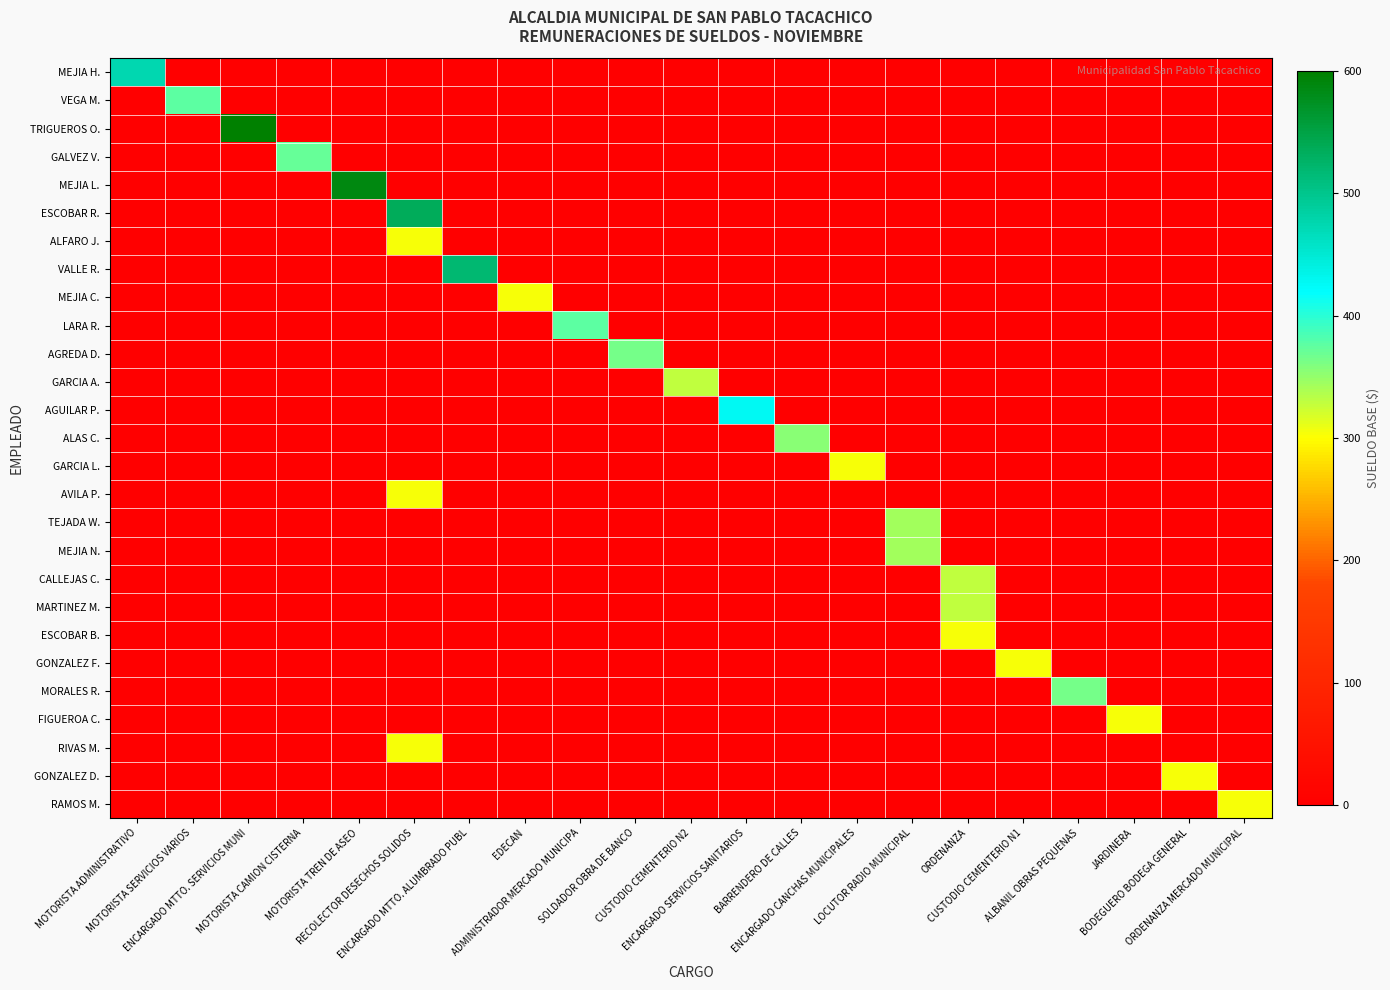

Reading left to right, extract all data points from this chart.

MEJIA H.: MOTORISTA ADMINISTRATIVO=475.0	MOTORISTA SERVICIOS VARIOS=0.0	ENCARGADO MTTO. SERVICIOS MUNI=0.0	MOTORISTA CAMION CISTERNA=0.0	MOTORISTA TREN DE ASEO=0.0	RECOLECTOR DESECHOS SOLIDOS=0.0	ENCARGADO MTTO. ALUMBRADO PUBL=0.0	EDECAN=0.0	ADMINISTRADOR MERCADO MUNICIPA=0.0	SOLDADOR OBRA DE BANCO=0.0	CUSTODIO CEMENTERIO N2=0.0	ENCARGADO SERVICIOS SANITARIOS=0.0	BARRENDERO DE CALLES=0.0	ENCARGADO CANCHAS MUNICIPALES=0.0	LOCUTOR RADIO MUNICIPAL=0.0	ORDENANZA=0.0	CUSTODIO CEMENTERIO N1=0.0	ALBANIL OBRAS PEQUENAS=0.0	JARDINERA=0.0	BODEGUERO BODEGA GENERAL=0.0	ORDENANZA MERCADO MUNICIPAL=0.0
VEGA M.: MOTORISTA ADMINISTRATIVO=0.0	MOTORISTA SERVICIOS VARIOS=375.0	ENCARGADO MTTO. SERVICIOS MUNI=0.0	MOTORISTA CAMION CISTERNA=0.0	MOTORISTA TREN DE ASEO=0.0	RECOLECTOR DESECHOS SOLIDOS=0.0	ENCARGADO MTTO. ALUMBRADO PUBL=0.0	EDECAN=0.0	ADMINISTRADOR MERCADO MUNICIPA=0.0	SOLDADOR OBRA DE BANCO=0.0	CUSTODIO CEMENTERIO N2=0.0	ENCARGADO SERVICIOS SANITARIOS=0.0	BARRENDERO DE CALLES=0.0	ENCARGADO CANCHAS MUNICIPALES=0.0	LOCUTOR RADIO MUNICIPAL=0.0	ORDENANZA=0.0	CUSTODIO CEMENTERIO N1=0.0	ALBANIL OBRAS PEQUENAS=0.0	JARDINERA=0.0	BODEGUERO BODEGA GENERAL=0.0	ORDENANZA MERCADO MUNICIPAL=0.0
TRIGUEROS O.: MOTORISTA ADMINISTRATIVO=0.0	MOTORISTA SERVICIOS VARIOS=0.0	ENCARGADO MTTO. SERVICIOS MUNI=600.0	MOTORISTA CAMION CISTERNA=0.0	MOTORISTA TREN DE ASEO=0.0	RECOLECTOR DESECHOS SOLIDOS=0.0	ENCARGADO MTTO. ALUMBRADO PUBL=0.0	EDECAN=0.0	ADMINISTRADOR MERCADO MUNICIPA=0.0	SOLDADOR OBRA DE BANCO=0.0	CUSTODIO CEMENTERIO N2=0.0	ENCARGADO SERVICIOS SANITARIOS=0.0	BARRENDERO DE CALLES=0.0	ENCARGADO CANCHAS MUNICIPALES=0.0	LOCUTOR RADIO MUNICIPAL=0.0	ORDENANZA=0.0	CUSTODIO CEMENTERIO N1=0.0	ALBANIL OBRAS PEQUENAS=0.0	JARDINERA=0.0	BODEGUERO BODEGA GENERAL=0.0	ORDENANZA MERCADO MUNICIPAL=0.0
GALVEZ V.: MOTORISTA ADMINISTRATIVO=0.0	MOTORISTA SERVICIOS VARIOS=0.0	ENCARGADO MTTO. SERVICIOS MUNI=0.0	MOTORISTA CAMION CISTERNA=372.2	MOTORISTA TREN DE ASEO=0.0	RECOLECTOR DESECHOS SOLIDOS=0.0	ENCARGADO MTTO. ALUMBRADO PUBL=0.0	EDECAN=0.0	ADMINISTRADOR MERCADO MUNICIPA=0.0	SOLDADOR OBRA DE BANCO=0.0	CUSTODIO CEMENTERIO N2=0.0	ENCARGADO SERVICIOS SANITARIOS=0.0	BARRENDERO DE CALLES=0.0	ENCARGADO CANCHAS MUNICIPALES=0.0	LOCUTOR RADIO MUNICIPAL=0.0	ORDENANZA=0.0	CUSTODIO CEMENTERIO N1=0.0	ALBANIL OBRAS PEQUENAS=0.0	JARDINERA=0.0	BODEGUERO BODEGA GENERAL=0.0	ORDENANZA MERCADO MUNICIPAL=0.0
MEJIA L.: MOTORISTA ADMINISTRATIVO=0.0	MOTORISTA SERVICIOS VARIOS=0.0	ENCARGADO MTTO. SERVICIOS MUNI=0.0	MOTORISTA CAMION CISTERNA=0.0	MOTORISTA TREN DE ASEO=587.6	RECOLECTOR DESECHOS SOLIDOS=0.0	ENCARGADO MTTO. ALUMBRADO PUBL=0.0	EDECAN=0.0	ADMINISTRADOR MERCADO MUNICIPA=0.0	SOLDADOR OBRA DE BANCO=0.0	CUSTODIO CEMENTERIO N2=0.0	ENCARGADO SERVICIOS SANITARIOS=0.0	BARRENDERO DE CALLES=0.0	ENCARGADO CANCHAS MUNICIPALES=0.0	LOCUTOR RADIO MUNICIPAL=0.0	ORDENANZA=0.0	CUSTODIO CEMENTERIO N1=0.0	ALBANIL OBRAS PEQUENAS=0.0	JARDINERA=0.0	BODEGUERO BODEGA GENERAL=0.0	ORDENANZA MERCADO MUNICIPAL=0.0
ESCOBAR R.: MOTORISTA ADMINISTRATIVO=0.0	MOTORISTA SERVICIOS VARIOS=0.0	ENCARGADO MTTO. SERVICIOS MUNI=0.0	MOTORISTA CAMION CISTERNA=0.0	MOTORISTA TREN DE ASEO=0.0	RECOLECTOR DESECHOS SOLIDOS=536.0	ENCARGADO MTTO. ALUMBRADO PUBL=0.0	EDECAN=0.0	ADMINISTRADOR MERCADO MUNICIPA=0.0	SOLDADOR OBRA DE BANCO=0.0	CUSTODIO CEMENTERIO N2=0.0	ENCARGADO SERVICIOS SANITARIOS=0.0	BARRENDERO DE CALLES=0.0	ENCARGADO CANCHAS MUNICIPALES=0.0	LOCUTOR RADIO MUNICIPAL=0.0	ORDENANZA=0.0	CUSTODIO CEMENTERIO N1=0.0	ALBANIL OBRAS PEQUENAS=0.0	JARDINERA=0.0	BODEGUERO BODEGA GENERAL=0.0	ORDENANZA MERCADO MUNICIPAL=0.0
ALFARO J.: MOTORISTA ADMINISTRATIVO=0.0	MOTORISTA SERVICIOS VARIOS=0.0	ENCARGADO MTTO. SERVICIOS MUNI=0.0	MOTORISTA CAMION CISTERNA=0.0	MOTORISTA TREN DE ASEO=0.0	RECOLECTOR DESECHOS SOLIDOS=304.2	ENCARGADO MTTO. ALUMBRADO PUBL=0.0	EDECAN=0.0	ADMINISTRADOR MERCADO MUNICIPA=0.0	SOLDADOR OBRA DE BANCO=0.0	CUSTODIO CEMENTERIO N2=0.0	ENCARGADO SERVICIOS SANITARIOS=0.0	BARRENDERO DE CALLES=0.0	ENCARGADO CANCHAS MUNICIPALES=0.0	LOCUTOR RADIO MUNICIPAL=0.0	ORDENANZA=0.0	CUSTODIO CEMENTERIO N1=0.0	ALBANIL OBRAS PEQUENAS=0.0	JARDINERA=0.0	BODEGUERO BODEGA GENERAL=0.0	ORDENANZA MERCADO MUNICIPAL=0.0
VALLE R.: MOTORISTA ADMINISTRATIVO=0.0	MOTORISTA SERVICIOS VARIOS=0.0	ENCARGADO MTTO. SERVICIOS MUNI=0.0	MOTORISTA CAMION CISTERNA=0.0	MOTORISTA TREN DE ASEO=0.0	RECOLECTOR DESECHOS SOLIDOS=0.0	ENCARGADO MTTO. ALUMBRADO PUBL=520.0	EDECAN=0.0	ADMINISTRADOR MERCADO MUNICIPA=0.0	SOLDADOR OBRA DE BANCO=0.0	CUSTODIO CEMENTERIO N2=0.0	ENCARGADO SERVICIOS SANITARIOS=0.0	BARRENDERO DE CALLES=0.0	ENCARGADO CANCHAS MUNICIPALES=0.0	LOCUTOR RADIO MUNICIPAL=0.0	ORDENANZA=0.0	CUSTODIO CEMENTERIO N1=0.0	ALBANIL OBRAS PEQUENAS=0.0	JARDINERA=0.0	BODEGUERO BODEGA GENERAL=0.0	ORDENANZA MERCADO MUNICIPAL=0.0
MEJIA C.: MOTORISTA ADMINISTRATIVO=0.0	MOTORISTA SERVICIOS VARIOS=0.0	ENCARGADO MTTO. SERVICIOS MUNI=0.0	MOTORISTA CAMION CISTERNA=0.0	MOTORISTA TREN DE ASEO=0.0	RECOLECTOR DESECHOS SOLIDOS=0.0	ENCARGADO MTTO. ALUMBRADO PUBL=0.0	EDECAN=304.2	ADMINISTRADOR MERCADO MUNICIPA=0.0	SOLDADOR OBRA DE BANCO=0.0	CUSTODIO CEMENTERIO N2=0.0	ENCARGADO SERVICIOS SANITARIOS=0.0	BARRENDERO DE CALLES=0.0	ENCARGADO CANCHAS MUNICIPALES=0.0	LOCUTOR RADIO MUNICIPAL=0.0	ORDENANZA=0.0	CUSTODIO CEMENTERIO N1=0.0	ALBANIL OBRAS PEQUENAS=0.0	JARDINERA=0.0	BODEGUERO BODEGA GENERAL=0.0	ORDENANZA MERCADO MUNICIPAL=0.0
LARA R.: MOTORISTA ADMINISTRATIVO=0.0	MOTORISTA SERVICIOS VARIOS=0.0	ENCARGADO MTTO. SERVICIOS MUNI=0.0	MOTORISTA CAMION CISTERNA=0.0	MOTORISTA TREN DE ASEO=0.0	RECOLECTOR DESECHOS SOLIDOS=0.0	ENCARGADO MTTO. ALUMBRADO PUBL=0.0	EDECAN=0.0	ADMINISTRADOR MERCADO MUNICIPA=375.0	SOLDADOR OBRA DE BANCO=0.0	CUSTODIO CEMENTERIO N2=0.0	ENCARGADO SERVICIOS SANITARIOS=0.0	BARRENDERO DE CALLES=0.0	ENCARGADO CANCHAS MUNICIPALES=0.0	LOCUTOR RADIO MUNICIPAL=0.0	ORDENANZA=0.0	CUSTODIO CEMENTERIO N1=0.0	ALBANIL OBRAS PEQUENAS=0.0	JARDINERA=0.0	BODEGUERO BODEGA GENERAL=0.0	ORDENANZA MERCADO MUNICIPAL=0.0
AGREDA D.: MOTORISTA ADMINISTRATIVO=0.0	MOTORISTA SERVICIOS VARIOS=0.0	ENCARGADO MTTO. SERVICIOS MUNI=0.0	MOTORISTA CAMION CISTERNA=0.0	MOTORISTA TREN DE ASEO=0.0	RECOLECTOR DESECHOS SOLIDOS=0.0	ENCARGADO MTTO. ALUMBRADO PUBL=0.0	EDECAN=0.0	ADMINISTRADOR MERCADO MUNICIPA=0.0	SOLDADOR OBRA DE BANCO=365.0	CUSTODIO CEMENTERIO N2=0.0	ENCARGADO SERVICIOS SANITARIOS=0.0	BARRENDERO DE CALLES=0.0	ENCARGADO CANCHAS MUNICIPALES=0.0	LOCUTOR RADIO MUNICIPAL=0.0	ORDENANZA=0.0	CUSTODIO CEMENTERIO N1=0.0	ALBANIL OBRAS PEQUENAS=0.0	JARDINERA=0.0	BODEGUERO BODEGA GENERAL=0.0	ORDENANZA MERCADO MUNICIPAL=0.0
GARCIA A.: MOTORISTA ADMINISTRATIVO=0.0	MOTORISTA SERVICIOS VARIOS=0.0	ENCARGADO MTTO. SERVICIOS MUNI=0.0	MOTORISTA CAMION CISTERNA=0.0	MOTORISTA TREN DE ASEO=0.0	RECOLECTOR DESECHOS SOLIDOS=0.0	ENCARGADO MTTO. ALUMBRADO PUBL=0.0	EDECAN=0.0	ADMINISTRADOR MERCADO MUNICIPA=0.0	SOLDADOR OBRA DE BANCO=0.0	CUSTODIO CEMENTERIO N2=329.2	ENCARGADO SERVICIOS SANITARIOS=0.0	BARRENDERO DE CALLES=0.0	ENCARGADO CANCHAS MUNICIPALES=0.0	LOCUTOR RADIO MUNICIPAL=0.0	ORDENANZA=0.0	CUSTODIO CEMENTERIO N1=0.0	ALBANIL OBRAS PEQUENAS=0.0	JARDINERA=0.0	BODEGUERO BODEGA GENERAL=0.0	ORDENANZA MERCADO MUNICIPAL=0.0
AGUILAR P.: MOTORISTA ADMINISTRATIVO=0.0	MOTORISTA SERVICIOS VARIOS=0.0	ENCARGADO MTTO. SERVICIOS MUNI=0.0	MOTORISTA CAMION CISTERNA=0.0	MOTORISTA TREN DE ASEO=0.0	RECOLECTOR DESECHOS SOLIDOS=0.0	ENCARGADO MTTO. ALUMBRADO PUBL=0.0	EDECAN=0.0	ADMINISTRADOR MERCADO MUNICIPA=0.0	SOLDADOR OBRA DE BANCO=0.0	CUSTODIO CEMENTERIO N2=0.0	ENCARGADO SERVICIOS SANITARIOS=428.6	BARRENDERO DE CALLES=0.0	ENCARGADO CANCHAS MUNICIPALES=0.0	LOCUTOR RADIO MUNICIPAL=0.0	ORDENANZA=0.0	CUSTODIO CEMENTERIO N1=0.0	ALBANIL OBRAS PEQUENAS=0.0	JARDINERA=0.0	BODEGUERO BODEGA GENERAL=0.0	ORDENANZA MERCADO MUNICIPAL=0.0
ALAS C.: MOTORISTA ADMINISTRATIVO=0.0	MOTORISTA SERVICIOS VARIOS=0.0	ENCARGADO MTTO. SERVICIOS MUNI=0.0	MOTORISTA CAMION CISTERNA=0.0	MOTORISTA TREN DE ASEO=0.0	RECOLECTOR DESECHOS SOLIDOS=0.0	ENCARGADO MTTO. ALUMBRADO PUBL=0.0	EDECAN=0.0	ADMINISTRADOR MERCADO MUNICIPA=0.0	SOLDADOR OBRA DE BANCO=0.0	CUSTODIO CEMENTERIO N2=0.0	ENCARGADO SERVICIOS SANITARIOS=0.0	BARRENDERO DE CALLES=354.2	ENCARGADO CANCHAS MUNICIPALES=0.0	LOCUTOR RADIO MUNICIPAL=0.0	ORDENANZA=0.0	CUSTODIO CEMENTERIO N1=0.0	ALBANIL OBRAS PEQUENAS=0.0	JARDINERA=0.0	BODEGUERO BODEGA GENERAL=0.0	ORDENANZA MERCADO MUNICIPAL=0.0
GARCIA L.: MOTORISTA ADMINISTRATIVO=0.0	MOTORISTA SERVICIOS VARIOS=0.0	ENCARGADO MTTO. SERVICIOS MUNI=0.0	MOTORISTA CAMION CISTERNA=0.0	MOTORISTA TREN DE ASEO=0.0	RECOLECTOR DESECHOS SOLIDOS=0.0	ENCARGADO MTTO. ALUMBRADO PUBL=0.0	EDECAN=0.0	ADMINISTRADOR MERCADO MUNICIPA=0.0	SOLDADOR OBRA DE BANCO=0.0	CUSTODIO CEMENTERIO N2=0.0	ENCARGADO SERVICIOS SANITARIOS=0.0	BARRENDERO DE CALLES=0.0	ENCARGADO CANCHAS MUNICIPALES=304.2	LOCUTOR RADIO MUNICIPAL=0.0	ORDENANZA=0.0	CUSTODIO CEMENTERIO N1=0.0	ALBANIL OBRAS PEQUENAS=0.0	JARDINERA=0.0	BODEGUERO BODEGA GENERAL=0.0	ORDENANZA MERCADO MUNICIPAL=0.0
AVILA P.: MOTORISTA ADMINISTRATIVO=0.0	MOTORISTA SERVICIOS VARIOS=0.0	ENCARGADO MTTO. SERVICIOS MUNI=0.0	MOTORISTA CAMION CISTERNA=0.0	MOTORISTA TREN DE ASEO=0.0	RECOLECTOR DESECHOS SOLIDOS=304.2	ENCARGADO MTTO. ALUMBRADO PUBL=0.0	EDECAN=0.0	ADMINISTRADOR MERCADO MUNICIPA=0.0	SOLDADOR OBRA DE BANCO=0.0	CUSTODIO CEMENTERIO N2=0.0	ENCARGADO SERVICIOS SANITARIOS=0.0	BARRENDERO DE CALLES=0.0	ENCARGADO CANCHAS MUNICIPALES=0.0	LOCUTOR RADIO MUNICIPAL=0.0	ORDENANZA=0.0	CUSTODIO CEMENTERIO N1=0.0	ALBANIL OBRAS PEQUENAS=0.0	JARDINERA=0.0	BODEGUERO BODEGA GENERAL=0.0	ORDENANZA MERCADO MUNICIPAL=0.0
TEJADA W.: MOTORISTA ADMINISTRATIVO=0.0	MOTORISTA SERVICIOS VARIOS=0.0	ENCARGADO MTTO. SERVICIOS MUNI=0.0	MOTORISTA CAMION CISTERNA=0.0	MOTORISTA TREN DE ASEO=0.0	RECOLECTOR DESECHOS SOLIDOS=0.0	ENCARGADO MTTO. ALUMBRADO PUBL=0.0	EDECAN=0.0	ADMINISTRADOR MERCADO MUNICIPA=0.0	SOLDADOR OBRA DE BANCO=0.0	CUSTODIO CEMENTERIO N2=0.0	ENCARGADO SERVICIOS SANITARIOS=0.0	BARRENDERO DE CALLES=0.0	ENCARGADO CANCHAS MUNICIPALES=0.0	LOCUTOR RADIO MUNICIPAL=344.2	ORDENANZA=0.0	CUSTODIO CEMENTERIO N1=0.0	ALBANIL OBRAS PEQUENAS=0.0	JARDINERA=0.0	BODEGUERO BODEGA GENERAL=0.0	ORDENANZA MERCADO MUNICIPAL=0.0
MEJIA N.: MOTORISTA ADMINISTRATIVO=0.0	MOTORISTA SERVICIOS VARIOS=0.0	ENCARGADO MTTO. SERVICIOS MUNI=0.0	MOTORISTA CAMION CISTERNA=0.0	MOTORISTA TREN DE ASEO=0.0	RECOLECTOR DESECHOS SOLIDOS=0.0	ENCARGADO MTTO. ALUMBRADO PUBL=0.0	EDECAN=0.0	ADMINISTRADOR MERCADO MUNICIPA=0.0	SOLDADOR OBRA DE BANCO=0.0	CUSTODIO CEMENTERIO N2=0.0	ENCARGADO SERVICIOS SANITARIOS=0.0	BARRENDERO DE CALLES=0.0	ENCARGADO CANCHAS MUNICIPALES=0.0	LOCUTOR RADIO MUNICIPAL=344.2	ORDENANZA=0.0	CUSTODIO CEMENTERIO N1=0.0	ALBANIL OBRAS PEQUENAS=0.0	JARDINERA=0.0	BODEGUERO BODEGA GENERAL=0.0	ORDENANZA MERCADO MUNICIPAL=0.0
CALLEJAS C.: MOTORISTA ADMINISTRATIVO=0.0	MOTORISTA SERVICIOS VARIOS=0.0	ENCARGADO MTTO. SERVICIOS MUNI=0.0	MOTORISTA CAMION CISTERNA=0.0	MOTORISTA TREN DE ASEO=0.0	RECOLECTOR DESECHOS SOLIDOS=0.0	ENCARGADO MTTO. ALUMBRADO PUBL=0.0	EDECAN=0.0	ADMINISTRADOR MERCADO MUNICIPA=0.0	SOLDADOR OBRA DE BANCO=0.0	CUSTODIO CEMENTERIO N2=0.0	ENCARGADO SERVICIOS SANITARIOS=0.0	BARRENDERO DE CALLES=0.0	ENCARGADO CANCHAS MUNICIPALES=0.0	LOCUTOR RADIO MUNICIPAL=0.0	ORDENANZA=329.2	CUSTODIO CEMENTERIO N1=0.0	ALBANIL OBRAS PEQUENAS=0.0	JARDINERA=0.0	BODEGUERO BODEGA GENERAL=0.0	ORDENANZA MERCADO MUNICIPAL=0.0
MARTINEZ M.: MOTORISTA ADMINISTRATIVO=0.0	MOTORISTA SERVICIOS VARIOS=0.0	ENCARGADO MTTO. SERVICIOS MUNI=0.0	MOTORISTA CAMION CISTERNA=0.0	MOTORISTA TREN DE ASEO=0.0	RECOLECTOR DESECHOS SOLIDOS=0.0	ENCARGADO MTTO. ALUMBRADO PUBL=0.0	EDECAN=0.0	ADMINISTRADOR MERCADO MUNICIPA=0.0	SOLDADOR OBRA DE BANCO=0.0	CUSTODIO CEMENTERIO N2=0.0	ENCARGADO SERVICIOS SANITARIOS=0.0	BARRENDERO DE CALLES=0.0	ENCARGADO CANCHAS MUNICIPALES=0.0	LOCUTOR RADIO MUNICIPAL=0.0	ORDENANZA=329.2	CUSTODIO CEMENTERIO N1=0.0	ALBANIL OBRAS PEQUENAS=0.0	JARDINERA=0.0	BODEGUERO BODEGA GENERAL=0.0	ORDENANZA MERCADO MUNICIPAL=0.0
ESCOBAR B.: MOTORISTA ADMINISTRATIVO=0.0	MOTORISTA SERVICIOS VARIOS=0.0	ENCARGADO MTTO. SERVICIOS MUNI=0.0	MOTORISTA CAMION CISTERNA=0.0	MOTORISTA TREN DE ASEO=0.0	RECOLECTOR DESECHOS SOLIDOS=0.0	ENCARGADO MTTO. ALUMBRADO PUBL=0.0	EDECAN=0.0	ADMINISTRADOR MERCADO MUNICIPA=0.0	SOLDADOR OBRA DE BANCO=0.0	CUSTODIO CEMENTERIO N2=0.0	ENCARGADO SERVICIOS SANITARIOS=0.0	BARRENDERO DE CALLES=0.0	ENCARGADO CANCHAS MUNICIPALES=0.0	LOCUTOR RADIO MUNICIPAL=0.0	ORDENANZA=304.2	CUSTODIO CEMENTERIO N1=0.0	ALBANIL OBRAS PEQUENAS=0.0	JARDINERA=0.0	BODEGUERO BODEGA GENERAL=0.0	ORDENANZA MERCADO MUNICIPAL=0.0
GONZALEZ F.: MOTORISTA ADMINISTRATIVO=0.0	MOTORISTA SERVICIOS VARIOS=0.0	ENCARGADO MTTO. SERVICIOS MUNI=0.0	MOTORISTA CAMION CISTERNA=0.0	MOTORISTA TREN DE ASEO=0.0	RECOLECTOR DESECHOS SOLIDOS=0.0	ENCARGADO MTTO. ALUMBRADO PUBL=0.0	EDECAN=0.0	ADMINISTRADOR MERCADO MUNICIPA=0.0	SOLDADOR OBRA DE BANCO=0.0	CUSTODIO CEMENTERIO N2=0.0	ENCARGADO SERVICIOS SANITARIOS=0.0	BARRENDERO DE CALLES=0.0	ENCARGADO CANCHAS MUNICIPALES=0.0	LOCUTOR RADIO MUNICIPAL=0.0	ORDENANZA=0.0	CUSTODIO CEMENTERIO N1=304.2	ALBANIL OBRAS PEQUENAS=0.0	JARDINERA=0.0	BODEGUERO BODEGA GENERAL=0.0	ORDENANZA MERCADO MUNICIPAL=0.0
MORALES R.: MOTORISTA ADMINISTRATIVO=0.0	MOTORISTA SERVICIOS VARIOS=0.0	ENCARGADO MTTO. SERVICIOS MUNI=0.0	MOTORISTA CAMION CISTERNA=0.0	MOTORISTA TREN DE ASEO=0.0	RECOLECTOR DESECHOS SOLIDOS=0.0	ENCARGADO MTTO. ALUMBRADO PUBL=0.0	EDECAN=0.0	ADMINISTRADOR MERCADO MUNICIPA=0.0	SOLDADOR OBRA DE BANCO=0.0	CUSTODIO CEMENTERIO N2=0.0	ENCARGADO SERVICIOS SANITARIOS=0.0	BARRENDERO DE CALLES=0.0	ENCARGADO CANCHAS MUNICIPALES=0.0	LOCUTOR RADIO MUNICIPAL=0.0	ORDENANZA=0.0	CUSTODIO CEMENTERIO N1=0.0	ALBANIL OBRAS PEQUENAS=365.0	JARDINERA=0.0	BODEGUERO BODEGA GENERAL=0.0	ORDENANZA MERCADO MUNICIPAL=0.0
FIGUEROA C.: MOTORISTA ADMINISTRATIVO=0.0	MOTORISTA SERVICIOS VARIOS=0.0	ENCARGADO MTTO. SERVICIOS MUNI=0.0	MOTORISTA CAMION CISTERNA=0.0	MOTORISTA TREN DE ASEO=0.0	RECOLECTOR DESECHOS SOLIDOS=0.0	ENCARGADO MTTO. ALUMBRADO PUBL=0.0	EDECAN=0.0	ADMINISTRADOR MERCADO MUNICIPA=0.0	SOLDADOR OBRA DE BANCO=0.0	CUSTODIO CEMENTERIO N2=0.0	ENCARGADO SERVICIOS SANITARIOS=0.0	BARRENDERO DE CALLES=0.0	ENCARGADO CANCHAS MUNICIPALES=0.0	LOCUTOR RADIO MUNICIPAL=0.0	ORDENANZA=0.0	CUSTODIO CEMENTERIO N1=0.0	ALBANIL OBRAS PEQUENAS=0.0	JARDINERA=304.2	BODEGUERO BODEGA GENERAL=0.0	ORDENANZA MERCADO MUNICIPAL=0.0
RIVAS M.: MOTORISTA ADMINISTRATIVO=0.0	MOTORISTA SERVICIOS VARIOS=0.0	ENCARGADO MTTO. SERVICIOS MUNI=0.0	MOTORISTA CAMION CISTERNA=0.0	MOTORISTA TREN DE ASEO=0.0	RECOLECTOR DESECHOS SOLIDOS=304.2	ENCARGADO MTTO. ALUMBRADO PUBL=0.0	EDECAN=0.0	ADMINISTRADOR MERCADO MUNICIPA=0.0	SOLDADOR OBRA DE BANCO=0.0	CUSTODIO CEMENTERIO N2=0.0	ENCARGADO SERVICIOS SANITARIOS=0.0	BARRENDERO DE CALLES=0.0	ENCARGADO CANCHAS MUNICIPALES=0.0	LOCUTOR RADIO MUNICIPAL=0.0	ORDENANZA=0.0	CUSTODIO CEMENTERIO N1=0.0	ALBANIL OBRAS PEQUENAS=0.0	JARDINERA=0.0	BODEGUERO BODEGA GENERAL=0.0	ORDENANZA MERCADO MUNICIPAL=0.0
GONZALEZ D.: MOTORISTA ADMINISTRATIVO=0.0	MOTORISTA SERVICIOS VARIOS=0.0	ENCARGADO MTTO. SERVICIOS MUNI=0.0	MOTORISTA CAMION CISTERNA=0.0	MOTORISTA TREN DE ASEO=0.0	RECOLECTOR DESECHOS SOLIDOS=0.0	ENCARGADO MTTO. ALUMBRADO PUBL=0.0	EDECAN=0.0	ADMINISTRADOR MERCADO MUNICIPA=0.0	SOLDADOR OBRA DE BANCO=0.0	CUSTODIO CEMENTERIO N2=0.0	ENCARGADO SERVICIOS SANITARIOS=0.0	BARRENDERO DE CALLES=0.0	ENCARGADO CANCHAS MUNICIPALES=0.0	LOCUTOR RADIO MUNICIPAL=0.0	ORDENANZA=0.0	CUSTODIO CEMENTERIO N1=0.0	ALBANIL OBRAS PEQUENAS=0.0	JARDINERA=0.0	BODEGUERO BODEGA GENERAL=304.2	ORDENANZA MERCADO MUNICIPAL=0.0
RAMOS M.: MOTORISTA ADMINISTRATIVO=0.0	MOTORISTA SERVICIOS VARIOS=0.0	ENCARGADO MTTO. SERVICIOS MUNI=0.0	MOTORISTA CAMION CISTERNA=0.0	MOTORISTA TREN DE ASEO=0.0	RECOLECTOR DESECHOS SOLIDOS=0.0	ENCARGADO MTTO. ALUMBRADO PUBL=0.0	EDECAN=0.0	ADMINISTRADOR MERCADO MUNICIPA=0.0	SOLDADOR OBRA DE BANCO=0.0	CUSTODIO CEMENTERIO N2=0.0	ENCARGADO SERVICIOS SANITARIOS=0.0	BARRENDERO DE CALLES=0.0	ENCARGADO CANCHAS MUNICIPALES=0.0	LOCUTOR RADIO MUNICIPAL=0.0	ORDENANZA=0.0	CUSTODIO CEMENTERIO N1=0.0	ALBANIL OBRAS PEQUENAS=0.0	JARDINERA=0.0	BODEGUERO BODEGA GENERAL=0.0	ORDENANZA MERCADO MUNICIPAL=304.2